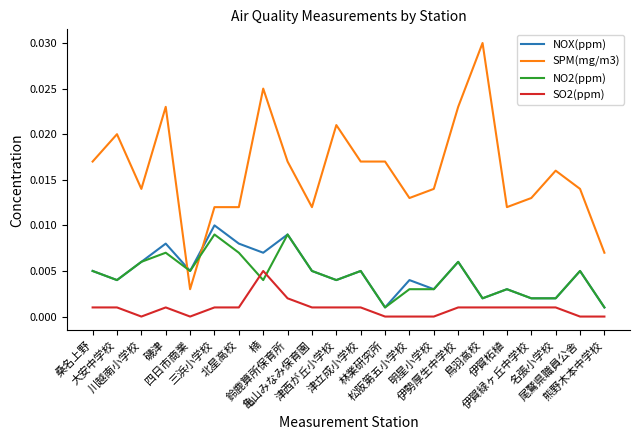

What are all the series names shown in the legend?

NOX(ppm), SPM(mg/m3), NO2(ppm), SO2(ppm)